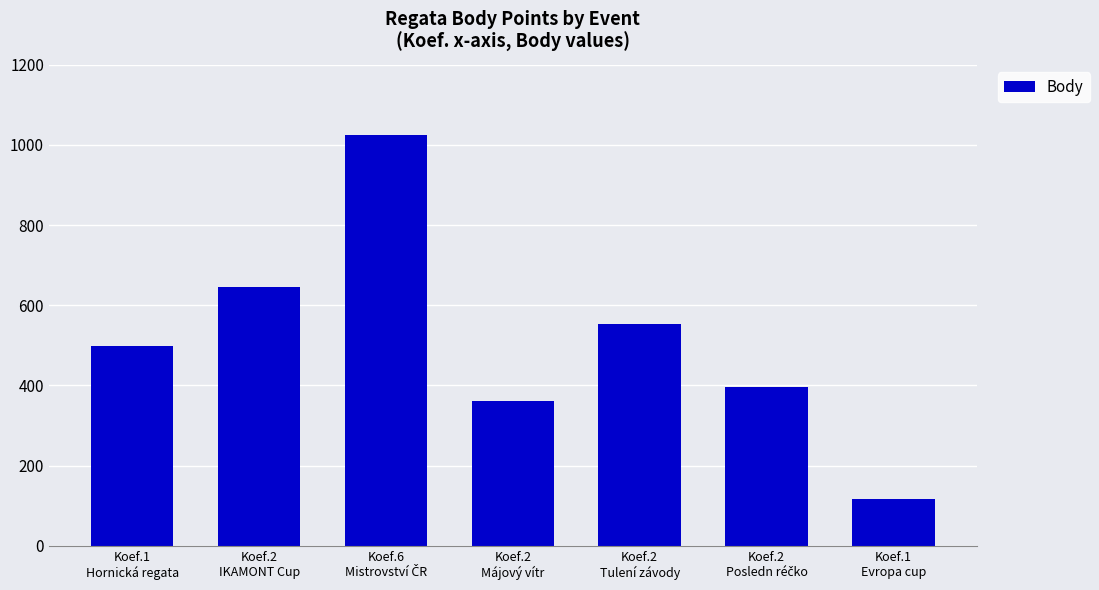

The value at Koef.1
Evropa cup is 46. True or false?

False